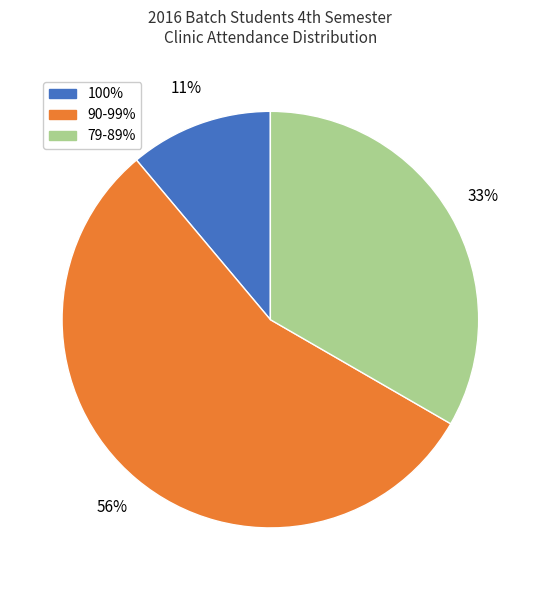

Is there a majority slice in this chart?

Yes